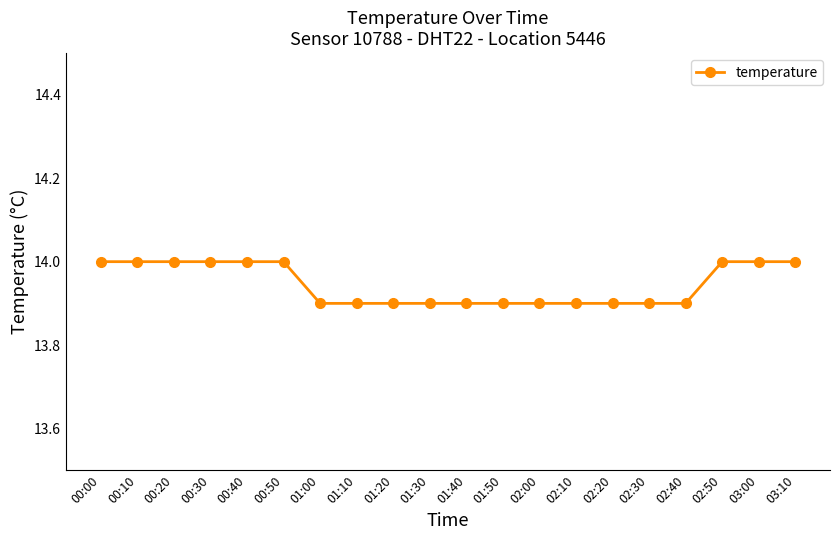

What is the sum of the values at 02:20 and 01:40?

27.8